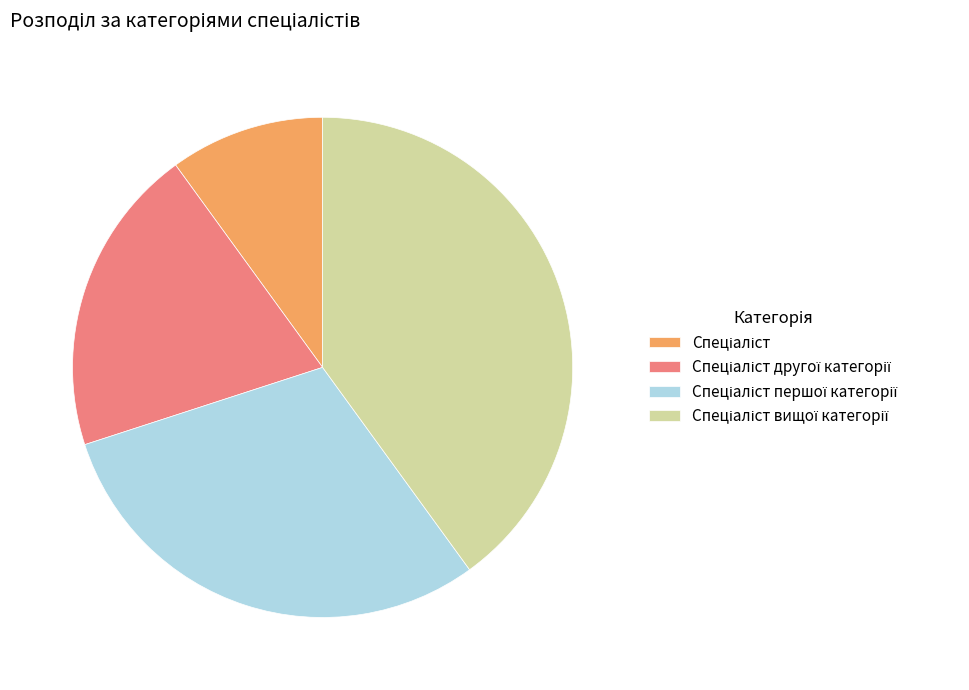

Does any single category account for the majority?

No